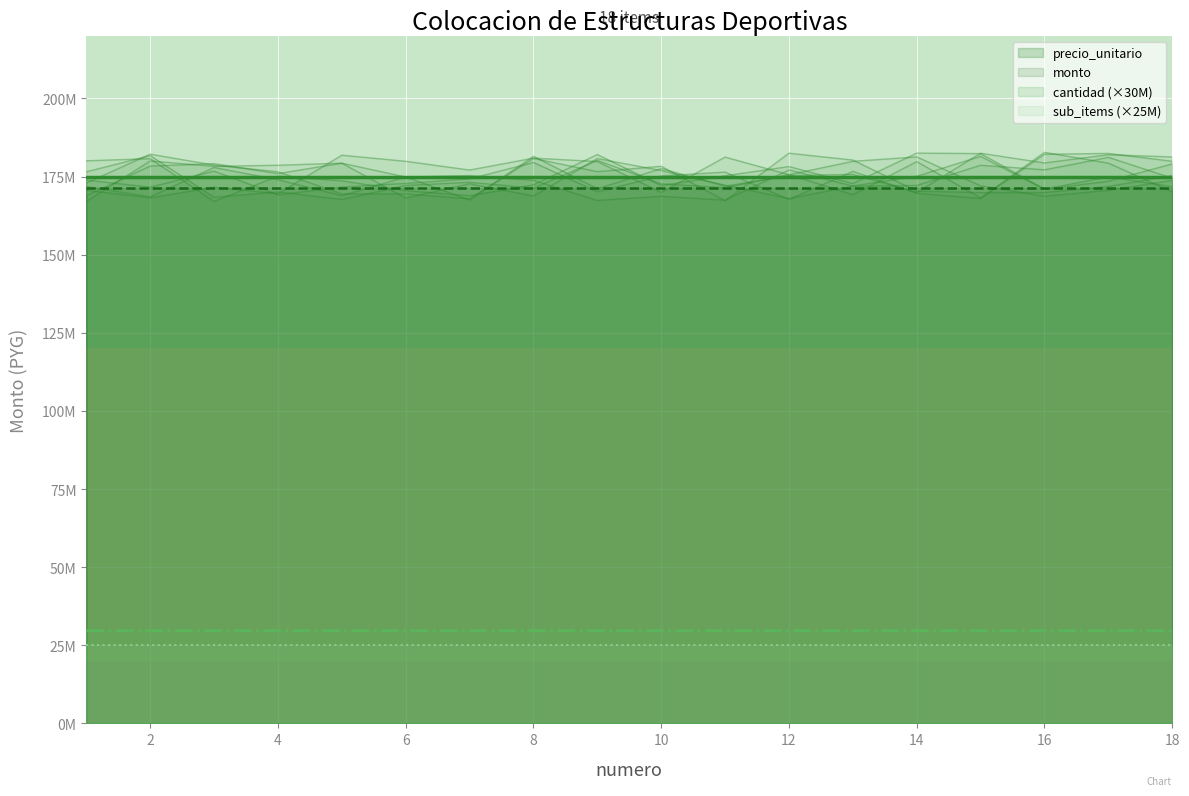

How many lines are shown in the chart?

4